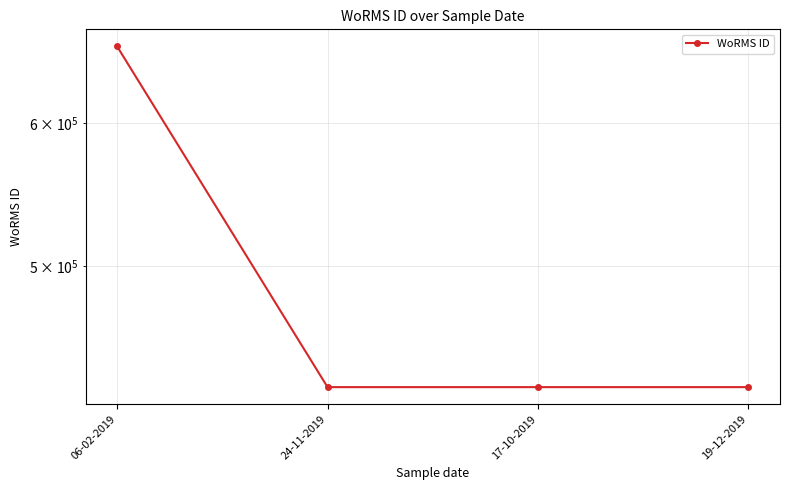

Reading left to right, extract all data points from this chart.

06-02-2019=661559	24-11-2019=428522	17-10-2019=428522	19-12-2019=428522